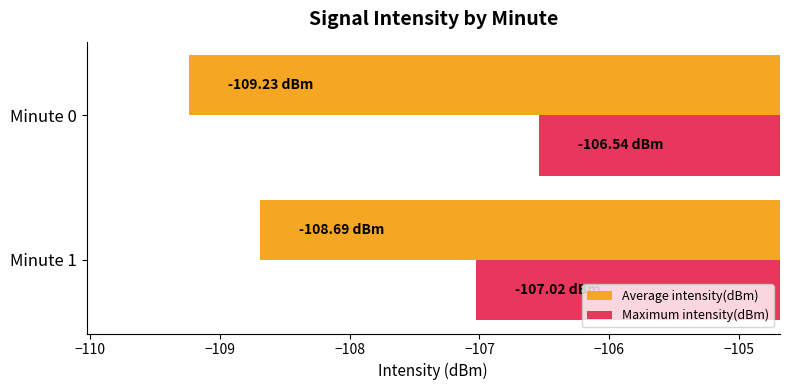

List the series in order of their overall mean, highest first.

Maximum intensity(dBm), Average intensity(dBm)